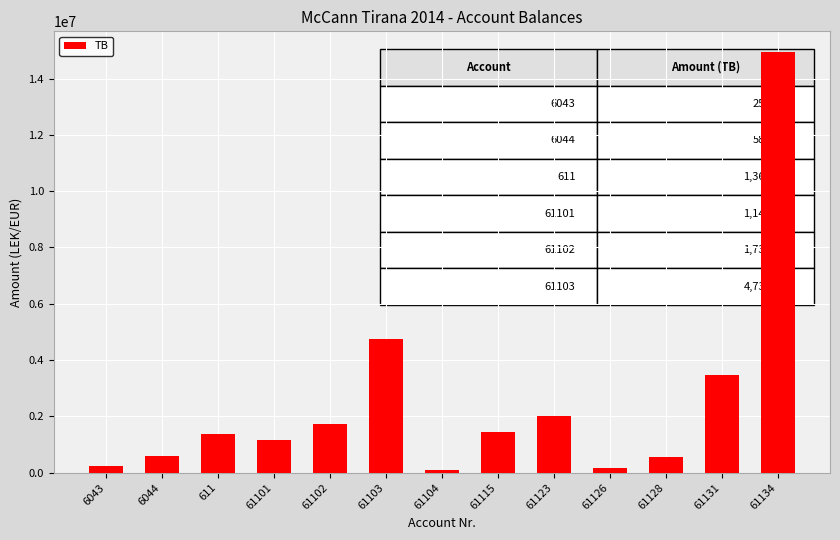

Is it true that the value at 611 is 1366068.5?

True